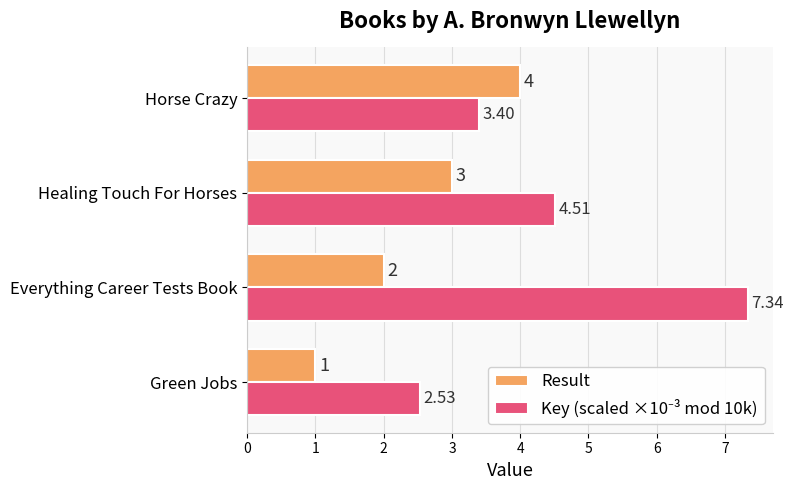

At which category is the sum across all series the highest?

Everything Career Tests Book